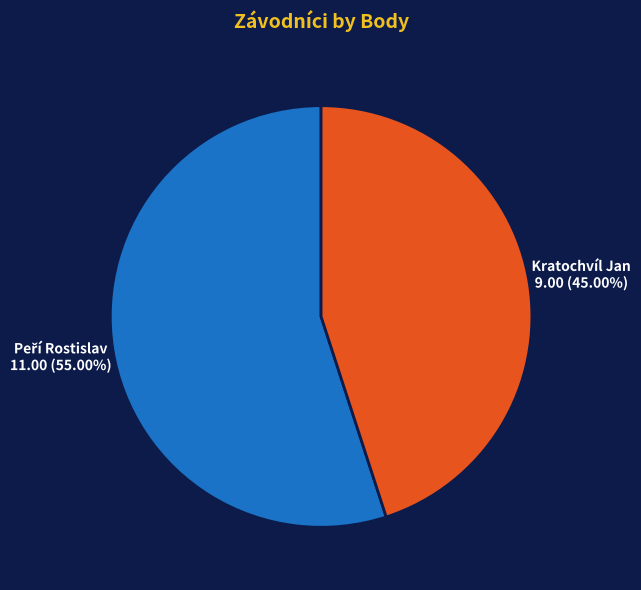

Which slice is the smallest?

Kratochvíl Jan